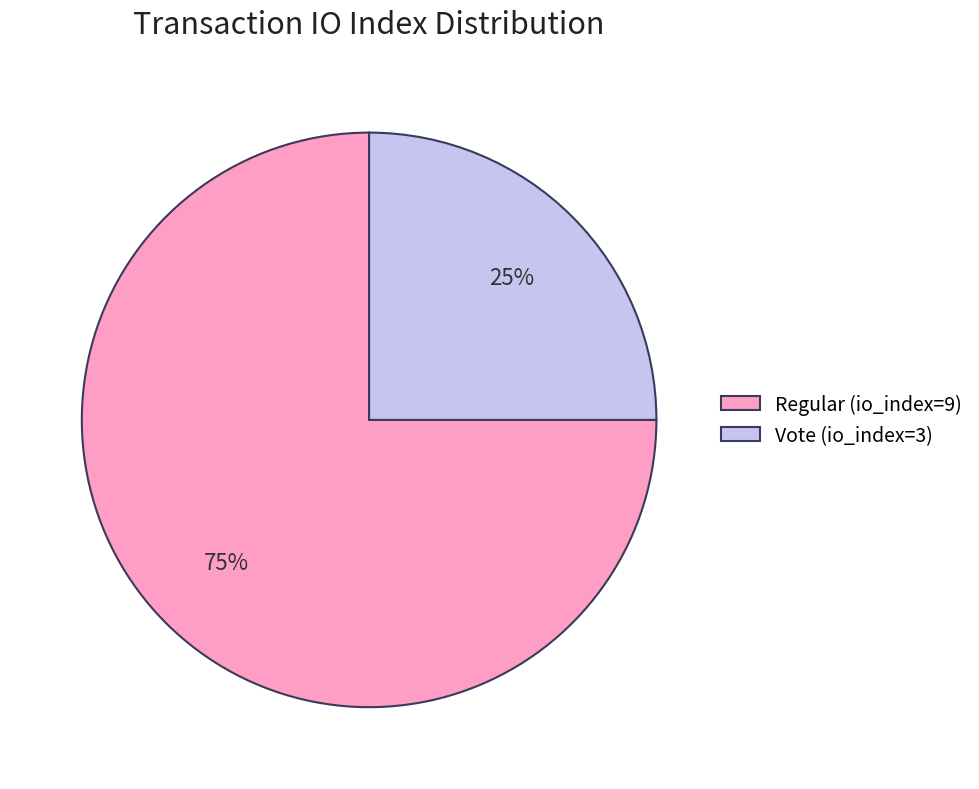

Does any single category account for the majority?

Yes